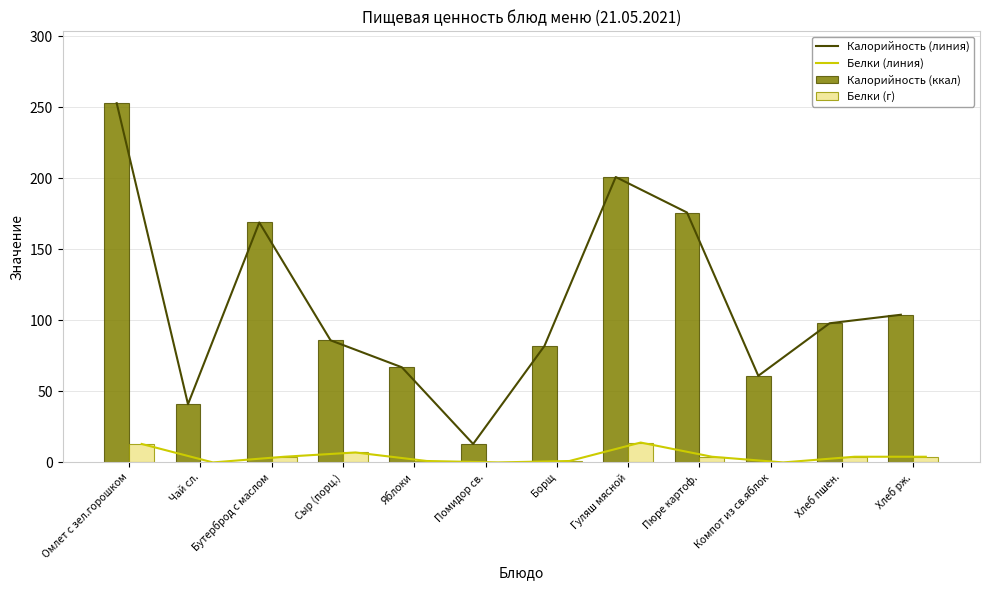

What is the sum of all Калорийность (ккал) values?

1351